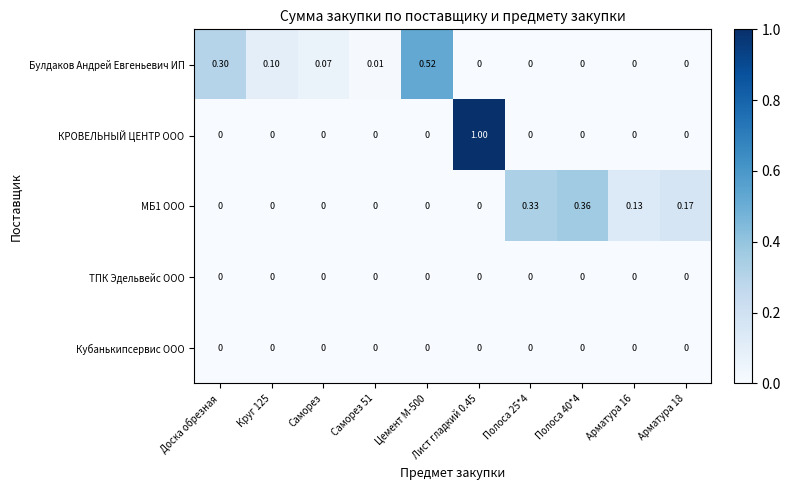

How many data points does each series have?

10